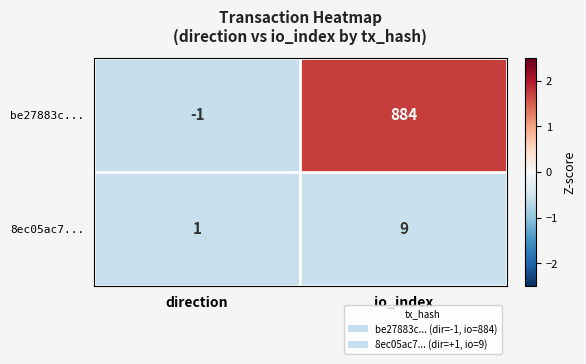

What is the maximum value for be27883c...?

884